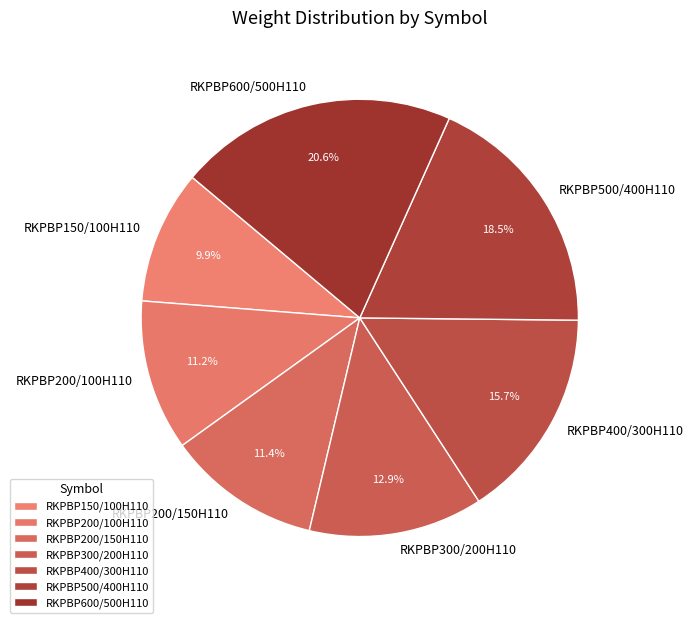

To the nearest percent, what portion does RKPBP400/300H110 represent?

16%